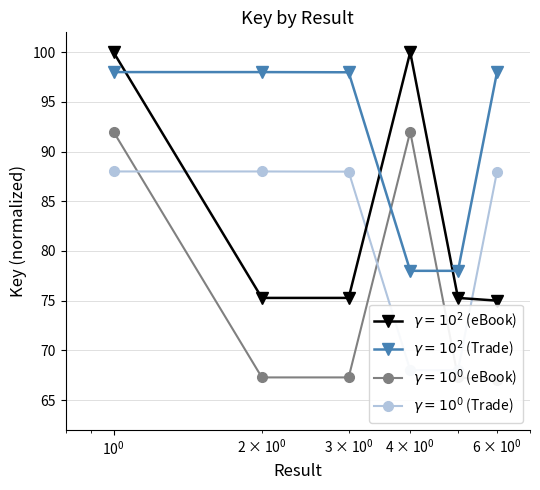

Which series has the widest spread of values?

Key (eBook)